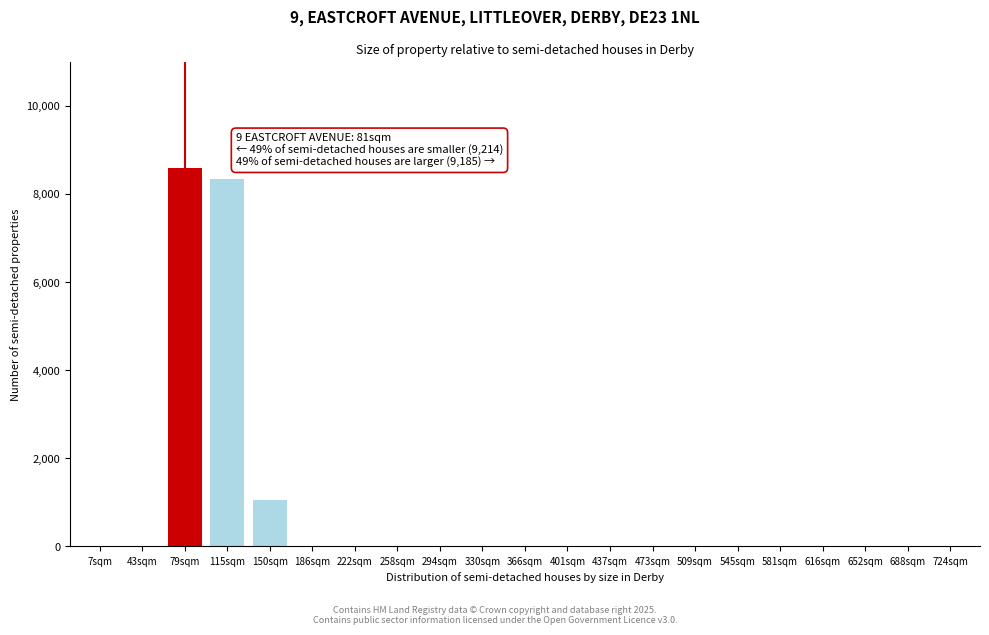

Reading right to left, what are all the values shown in this chart?

724sqm=0	688sqm=0	652sqm=0	616sqm=0	581sqm=0	545sqm=0	509sqm=0	473sqm=0	437sqm=0	401sqm=0	366sqm=0	330sqm=0	294sqm=0	258sqm=0	222sqm=0	186sqm=0	150sqm=1050	115sqm=8350	79sqm=8600	43sqm=0	7sqm=0